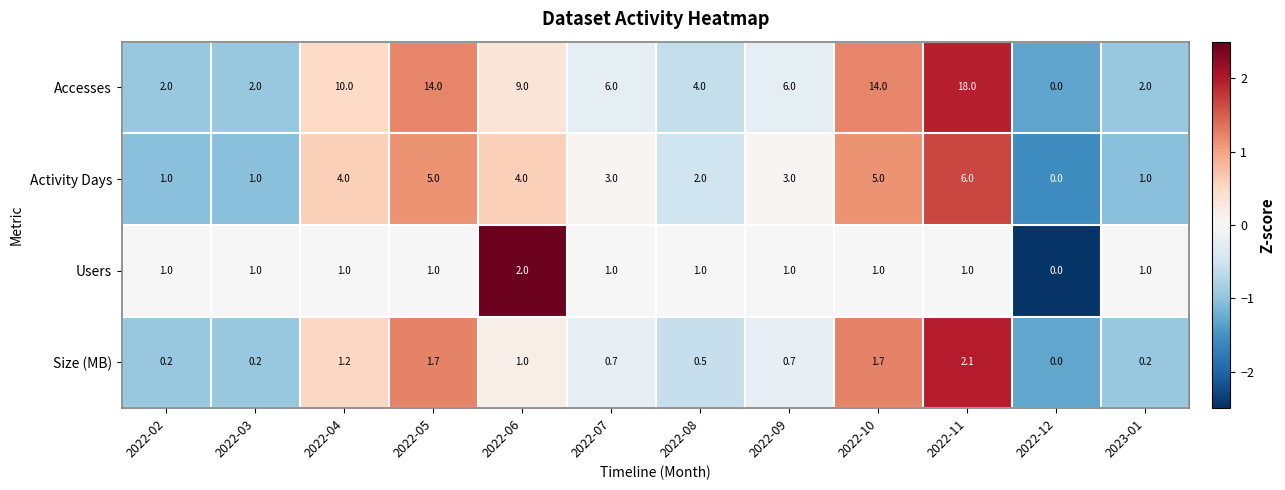

What is the average value of the Activity Days series?

2.9